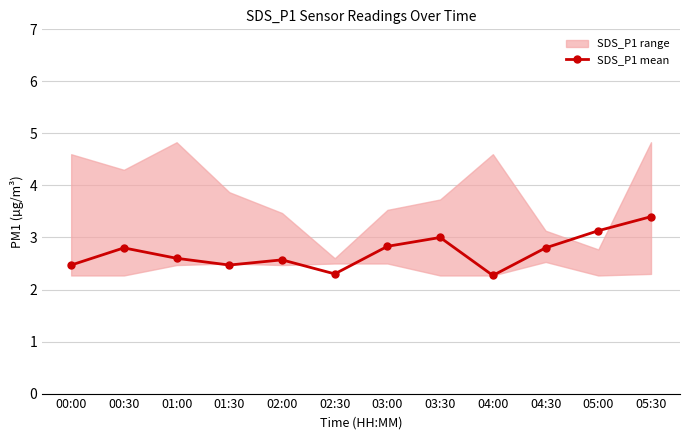

List the labels in order of value, largest first.

05:30, 05:00, 03:30, 03:00, 00:30, 04:30, 01:00, 02:00, 00:00, 01:30, 02:30, 04:00